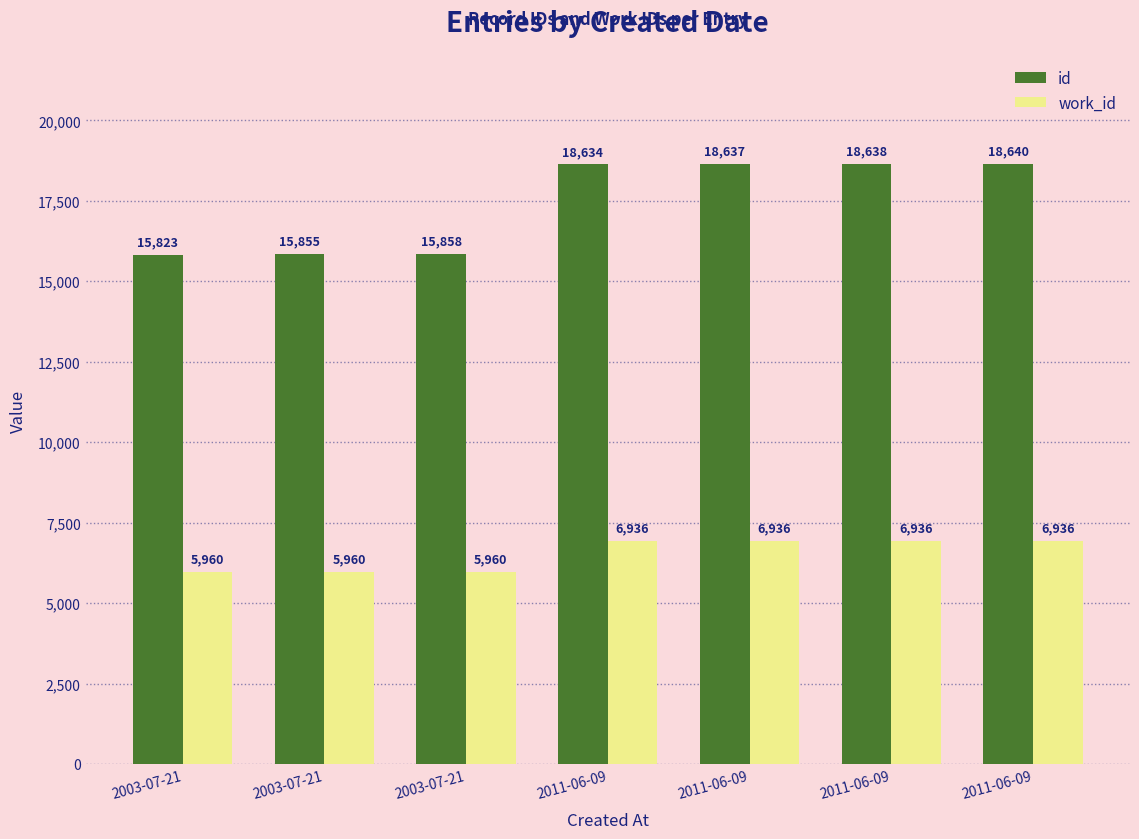

Reading left to right, list all the values displayed in this chart.

id: 2003-07-21=15823	2003-07-21=15855	2003-07-21=15858	2011-06-09=18634	2011-06-09=18637	2011-06-09=18638	2011-06-09=18640
work_id: 2003-07-21=5960	2003-07-21=5960	2003-07-21=5960	2011-06-09=6936	2011-06-09=6936	2011-06-09=6936	2011-06-09=6936